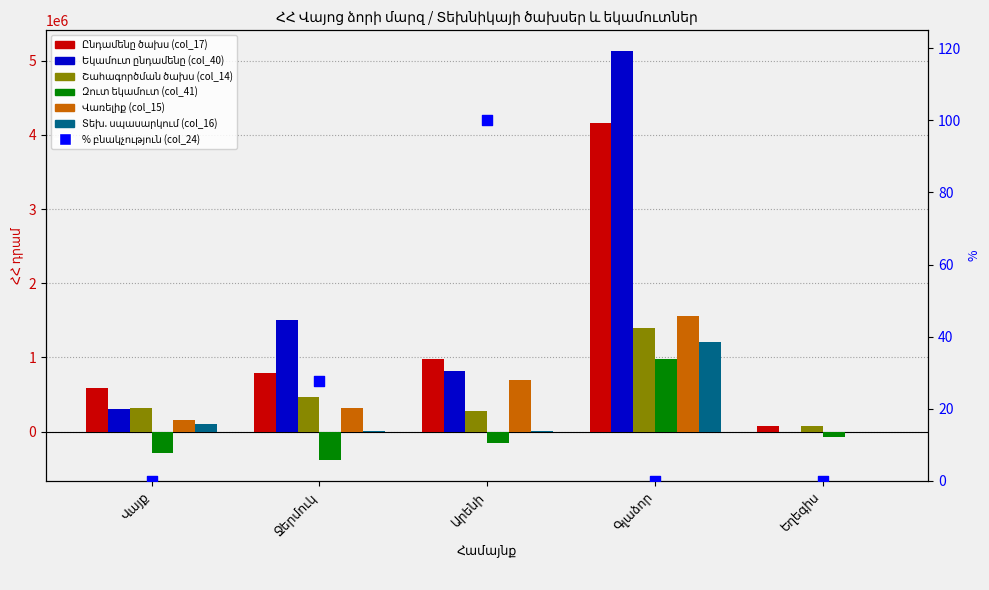

Is the value of Ընդամենը ծախս (col_17) at Գլաձոր greater than the value of Վառելիք (col_15) at Գլաձոր?

Yes